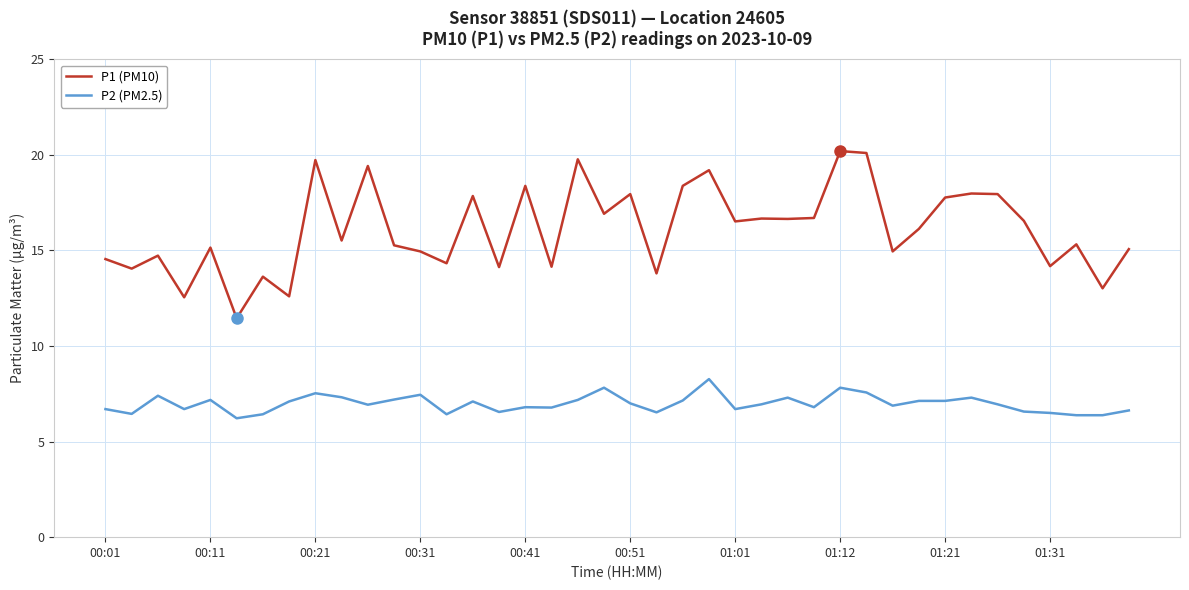

How many lines are shown in the chart?

2